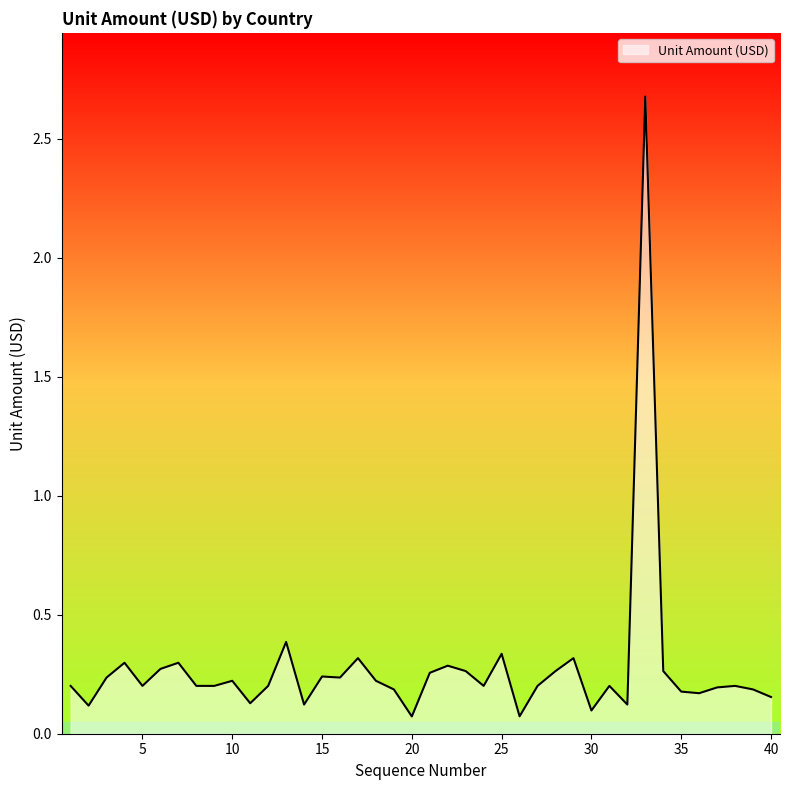

What is the difference between the maximum and minimum values?

2.6